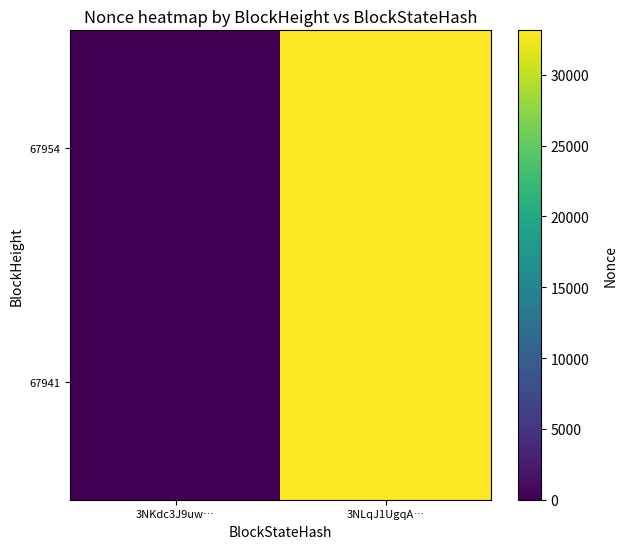

The value of 67954 at 3NLqJ1UgqA… is 33132. True or false?

True